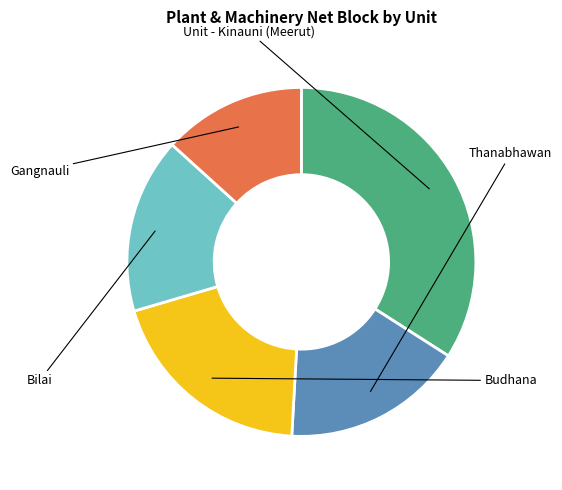

Is there a majority slice in this chart?

No